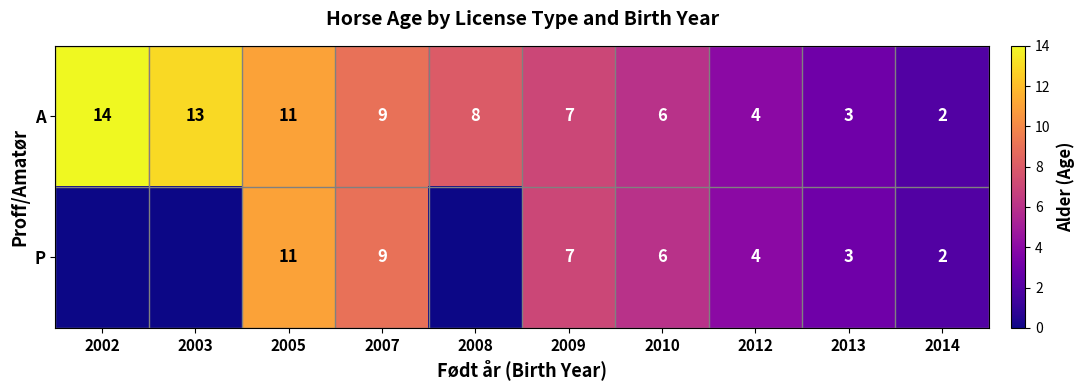

How many categories are shown in the chart?

10